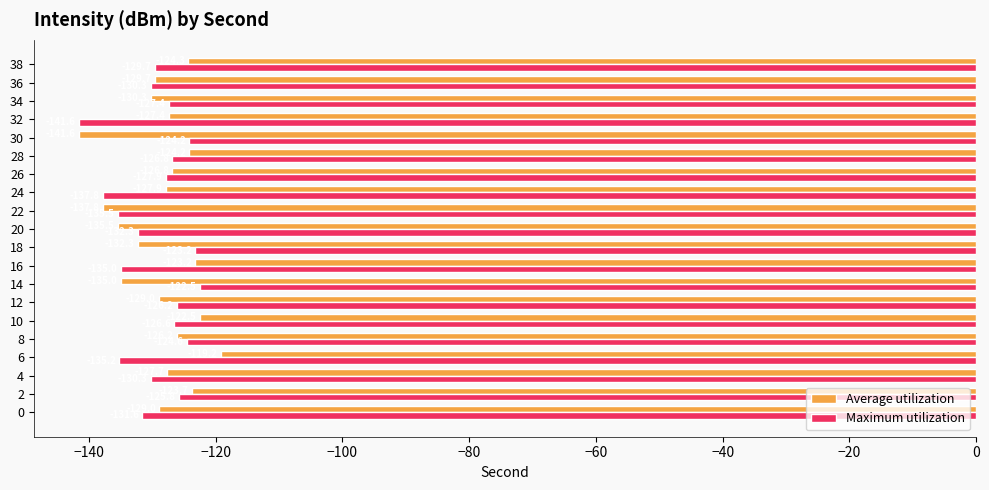

True or false: Maximum utilization has a value of -131.6 at 0.

True